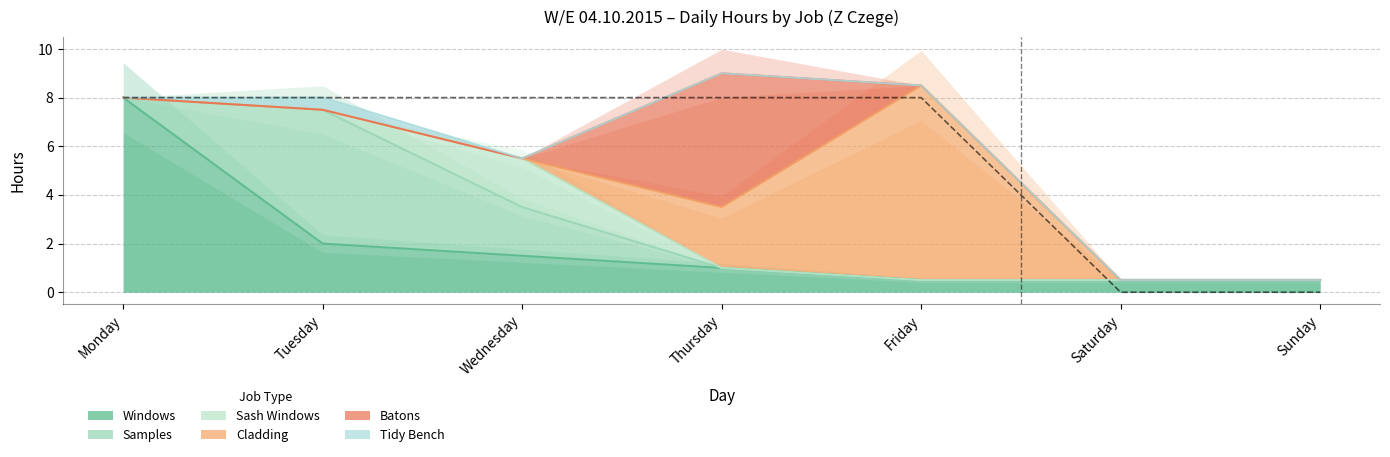

True or false: windows and tidy_bench intersect in this chart.

False